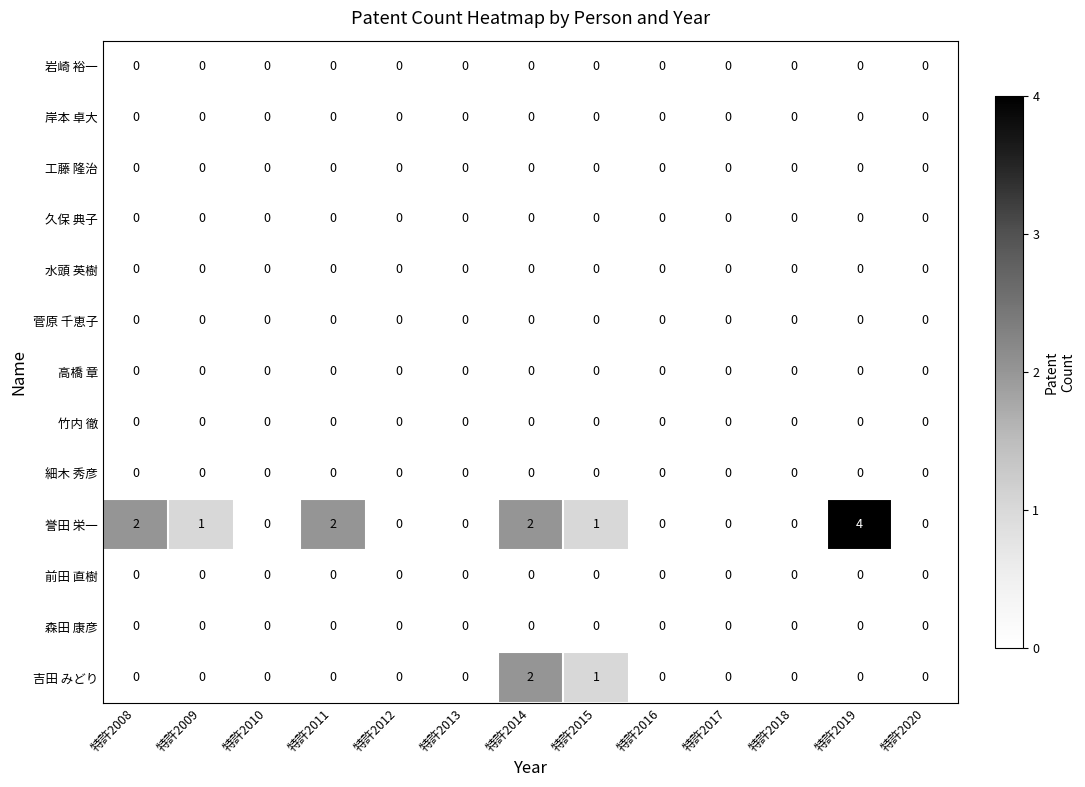

What is the greatest value displayed?

4